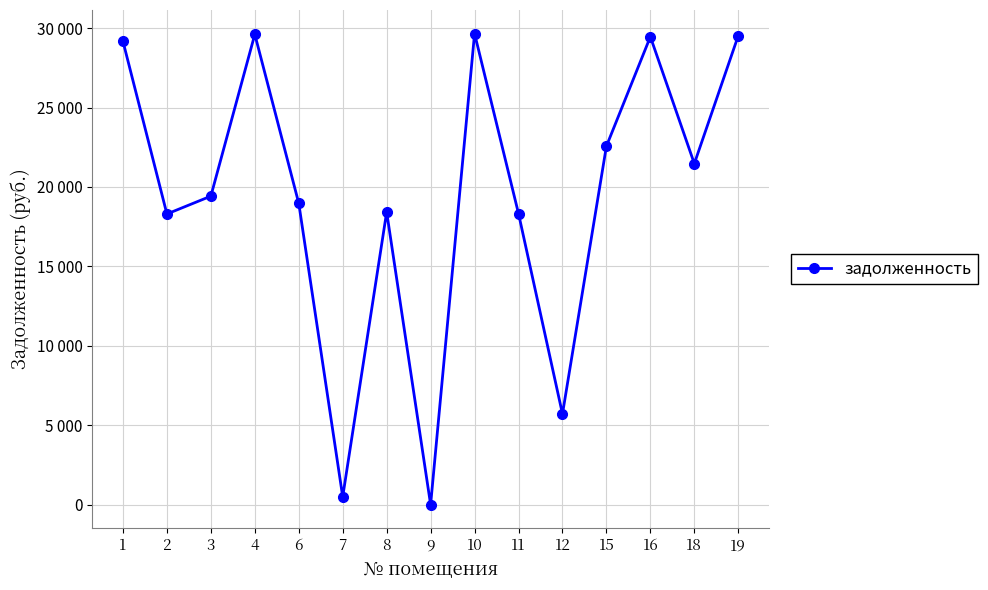

Is this an area chart (filled region under the line)?

No